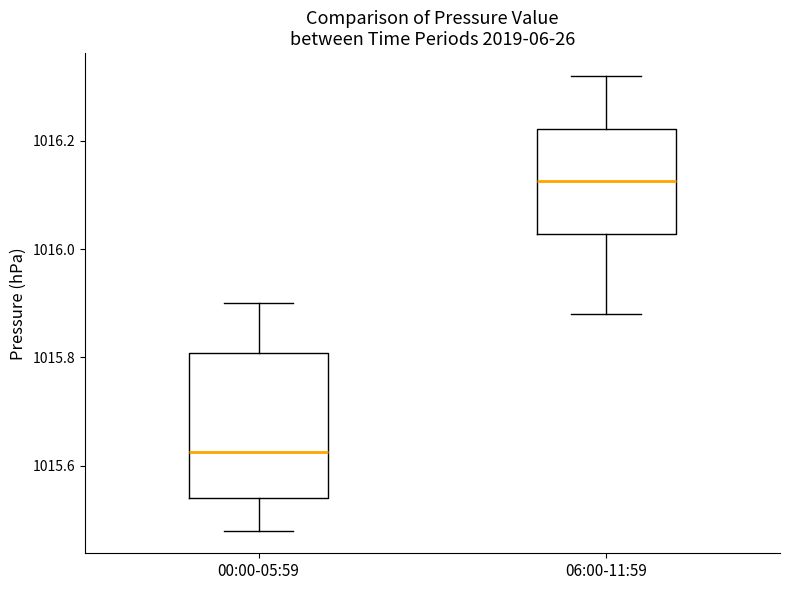

Where does the lower whisker of the box for 06:00-11:59 end on the y-axis? The values are not printed on the chart, so give them approximately, as read against the axis.

1015.88